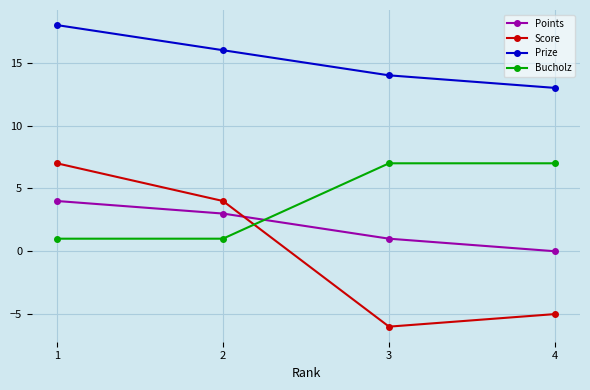

Reading left to right, list all the values displayed in this chart.

Points: 4	3	1	0
Score: 7	4	-6	-5
Prize: 18	16	14	13
Bucholz: 1	1	7	7